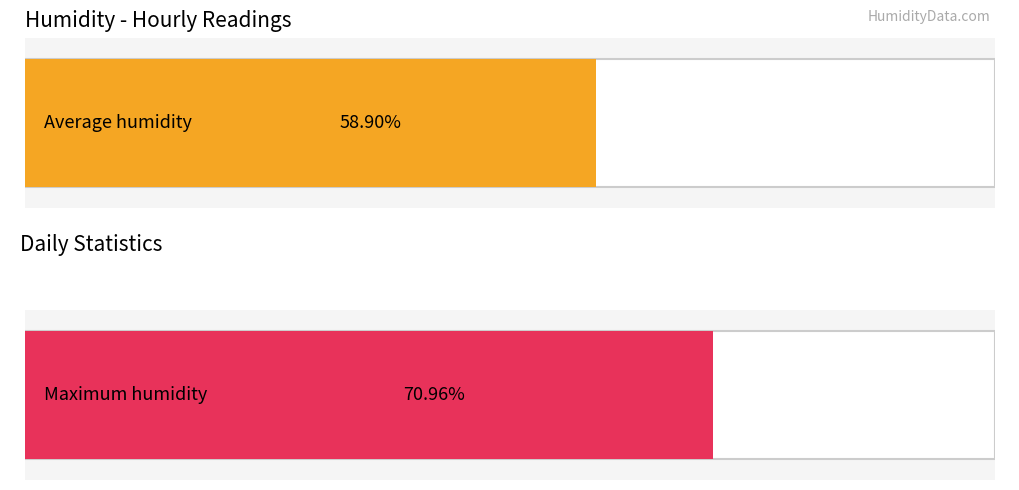

Are the bars grouped side by side (vs. stacked)?

Yes